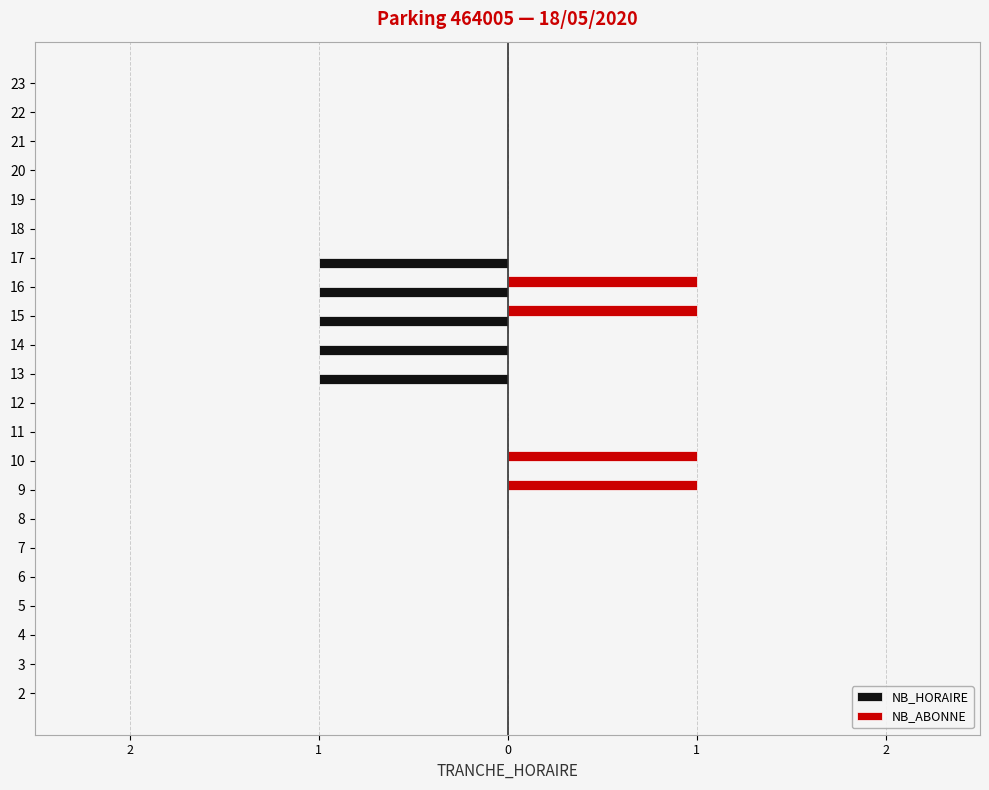

What is the smallest value displayed?

-1